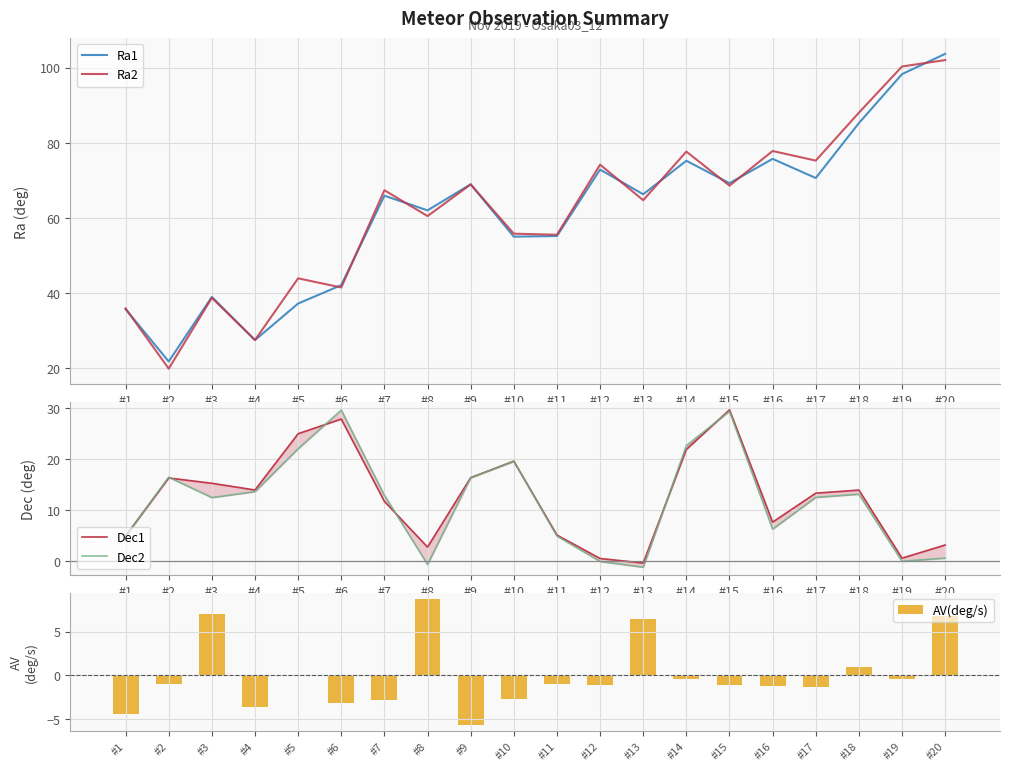

What is the value of the Ra1 bar at the 11th from the left?

55.2